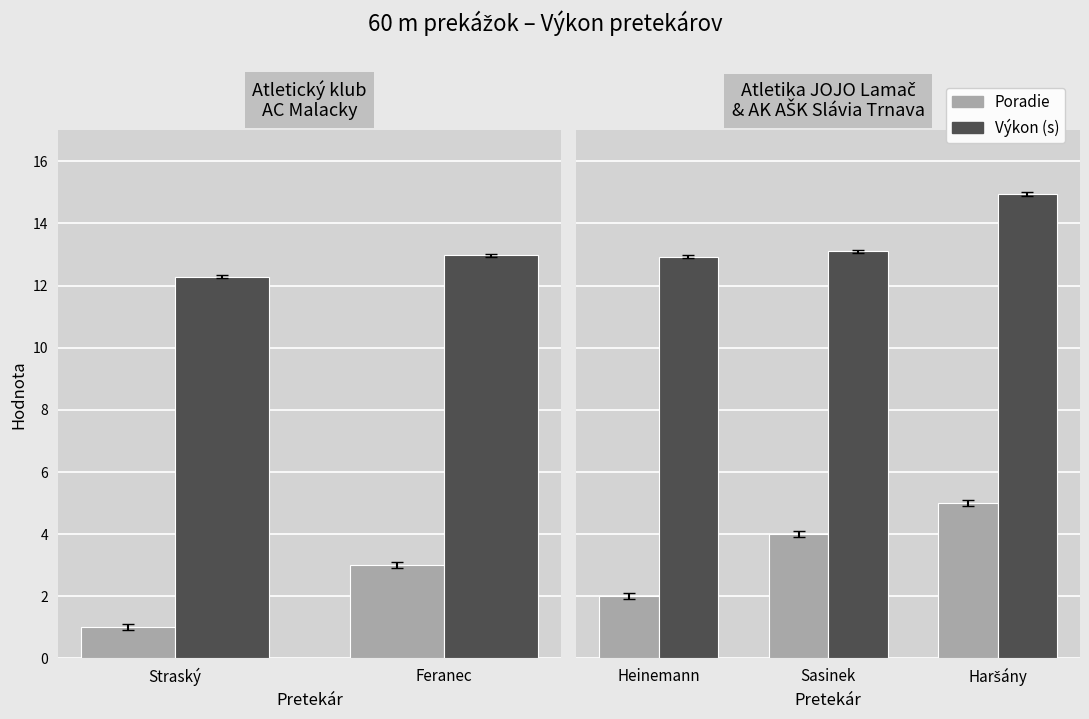

Is it true that Poradie equals 1.3 at Heinemann?

False